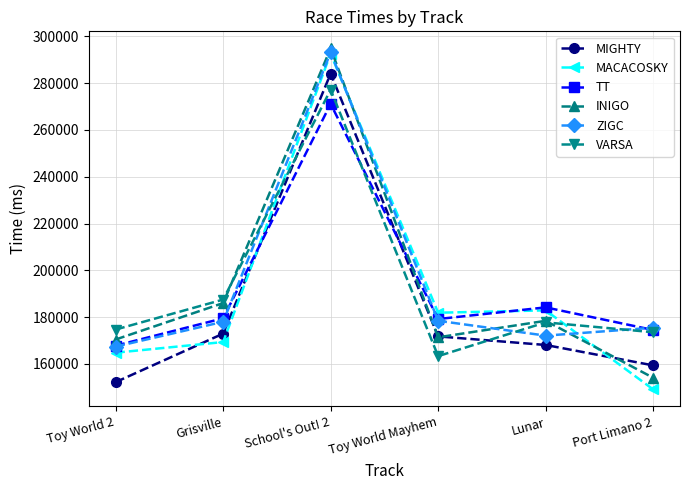

Is this an area chart (filled region under the line)?

No